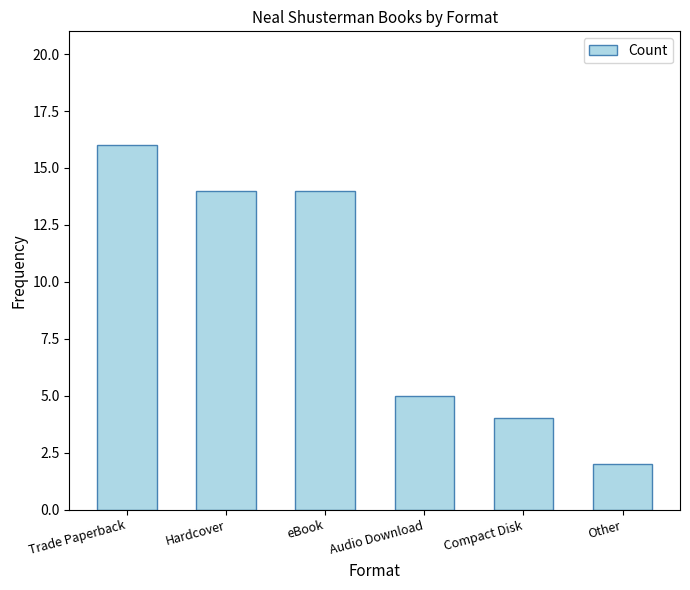

What position from the right is Trade Paperback?

6